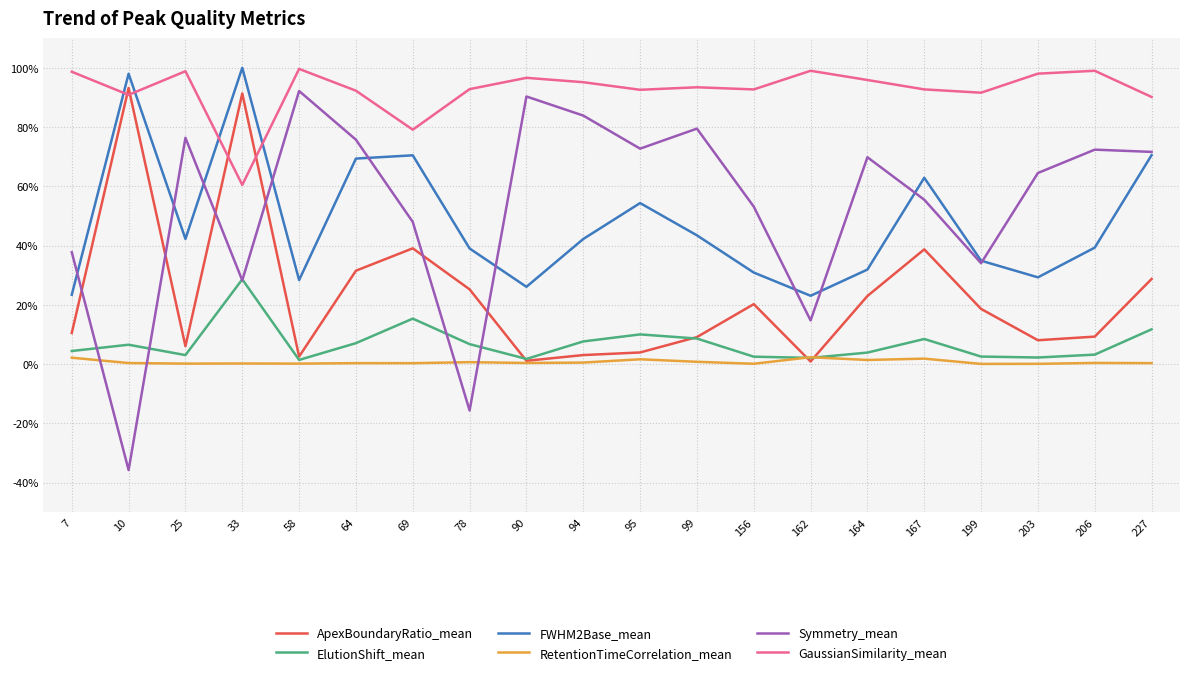

What are all the series names shown in the legend?

ApexBoundaryRatio_mean, ElutionShift_mean, FWHM2Base_mean, RetentionTimeCorrelation_mean, Symmetry_mean, GaussianSimilarity_mean